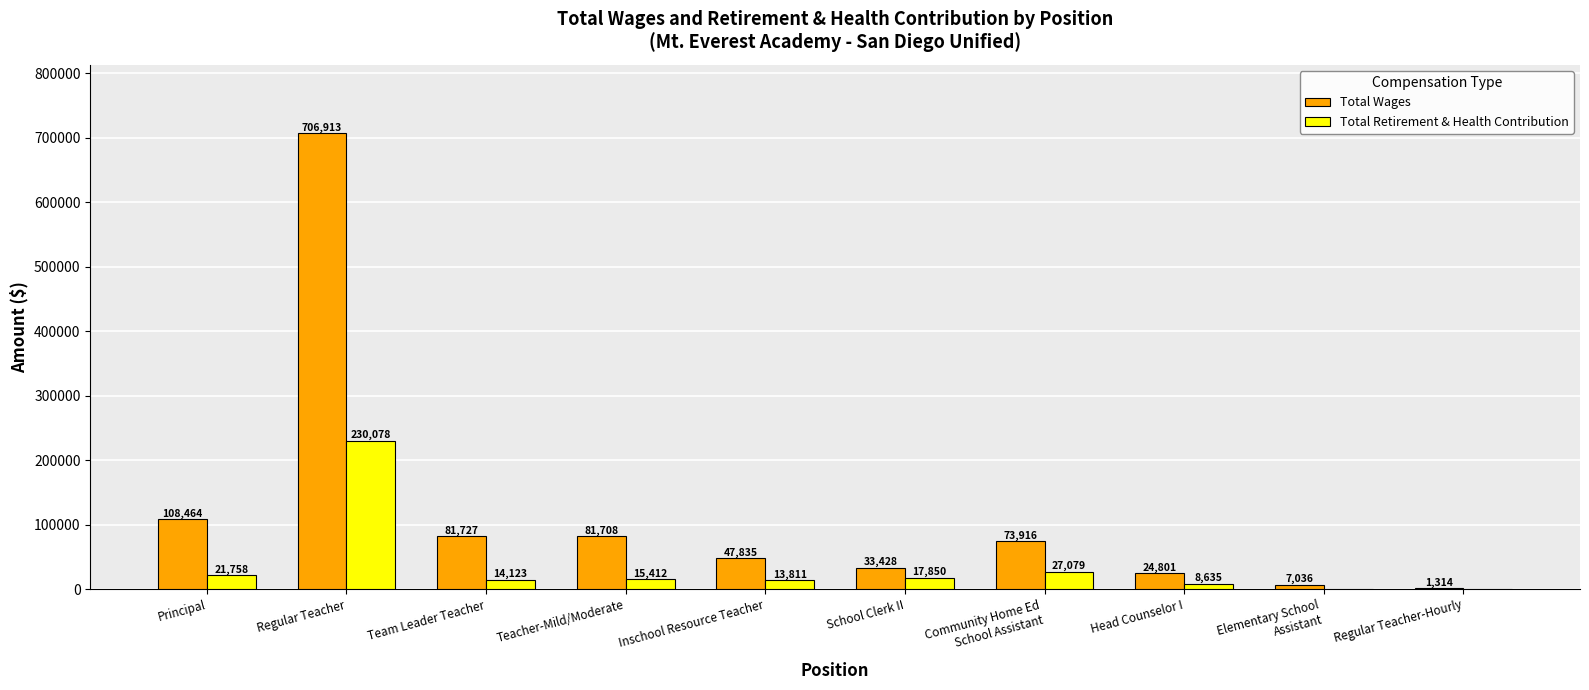

Reading left to right, what are all the values shown in this chart?

Total Wages: 108464	706913	81727	81708	47835	33428	73916	24801	7036	1314
Total Retirement & Health Contribution: 21758	230078	14123	15412	13811	17850	27079	8635	0	0